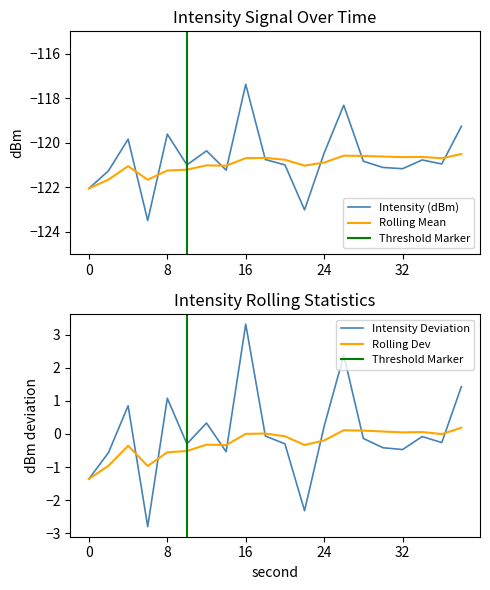

Does the chart display data point markers on the line(s)?

No